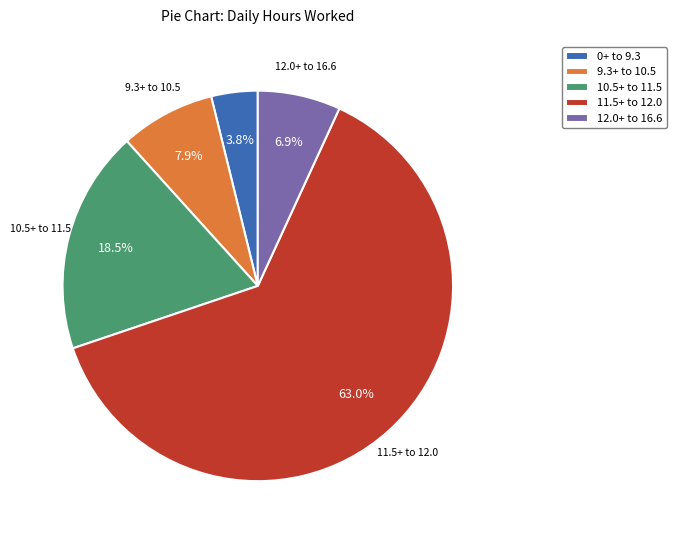

Combined, do 10.5+ to 11.5 and 9.3+ to 10.5 account for over 50%?

No